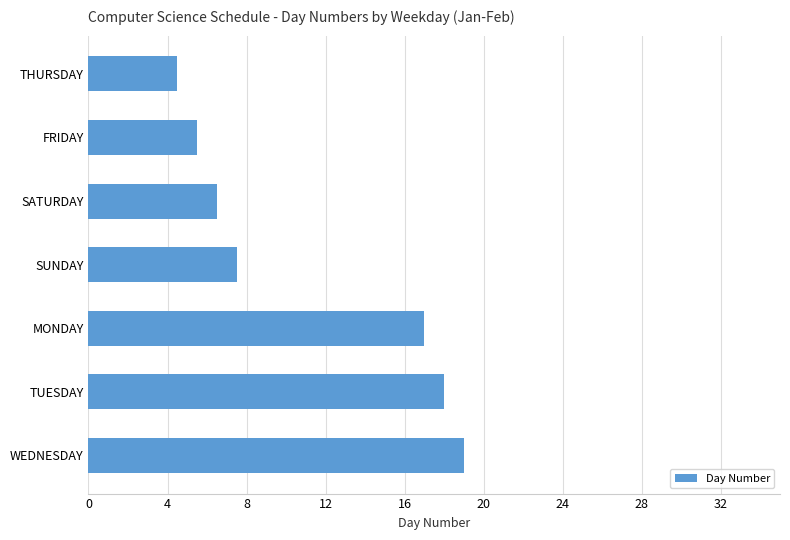

List the labels in order of value, largest first.

WEDNESDAY, TUESDAY, MONDAY, SUNDAY, SATURDAY, FRIDAY, THURSDAY